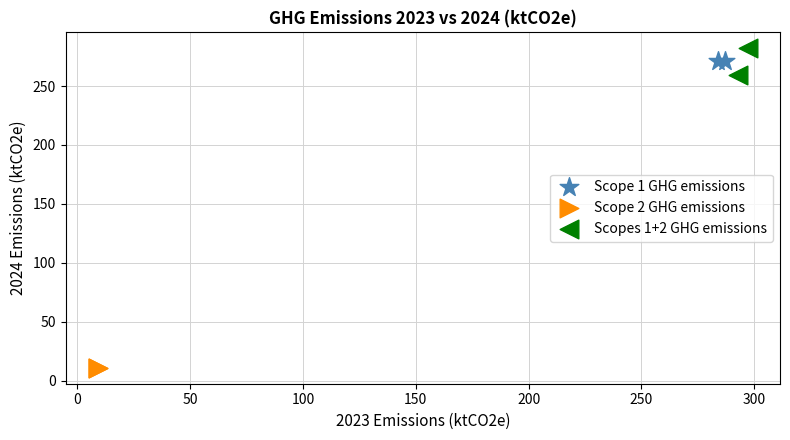

What are all the series names shown in the legend?

Scope 1 GHG emissions, Scope 2 GHG emissions, Scopes 1+2 GHG emissions